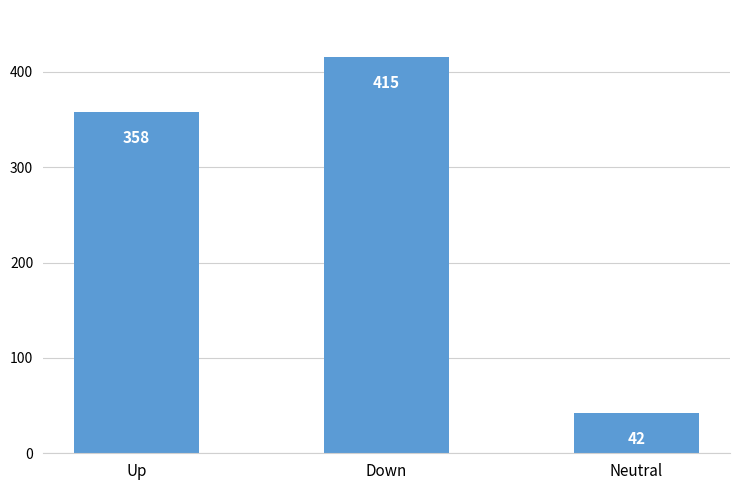

Are the bars horizontal?

No